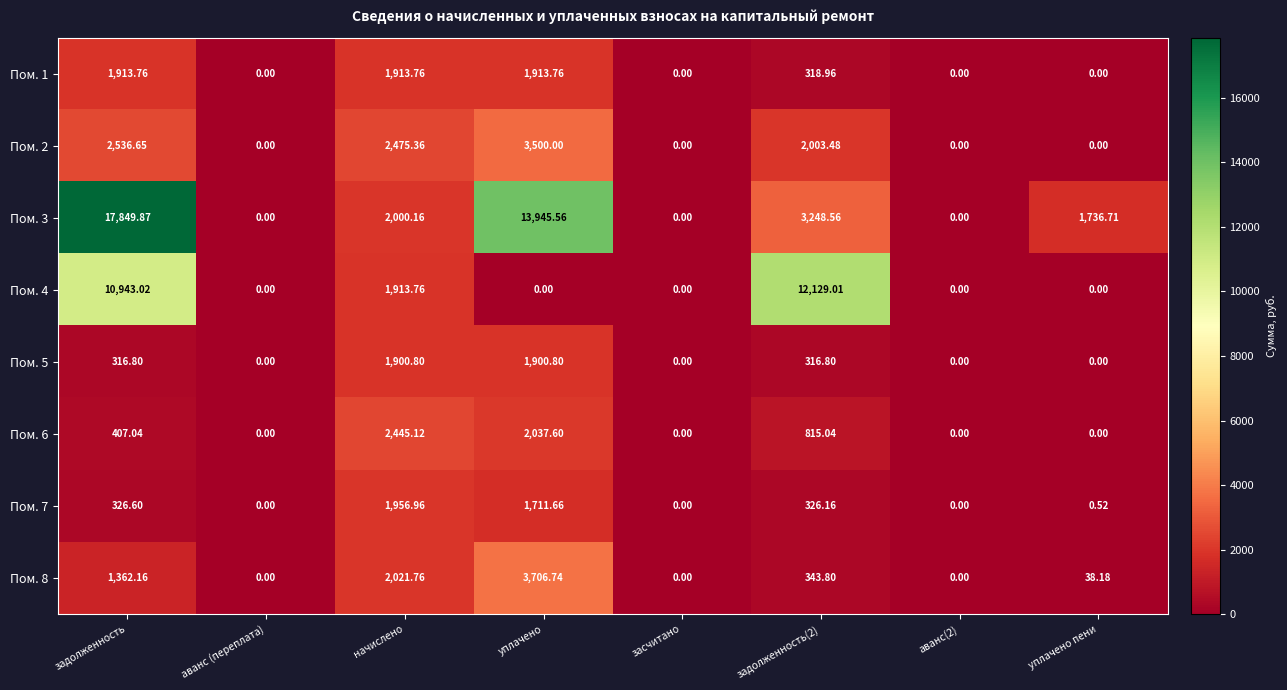

Where is Пом. 8 nearest to the value 1853?

начислено